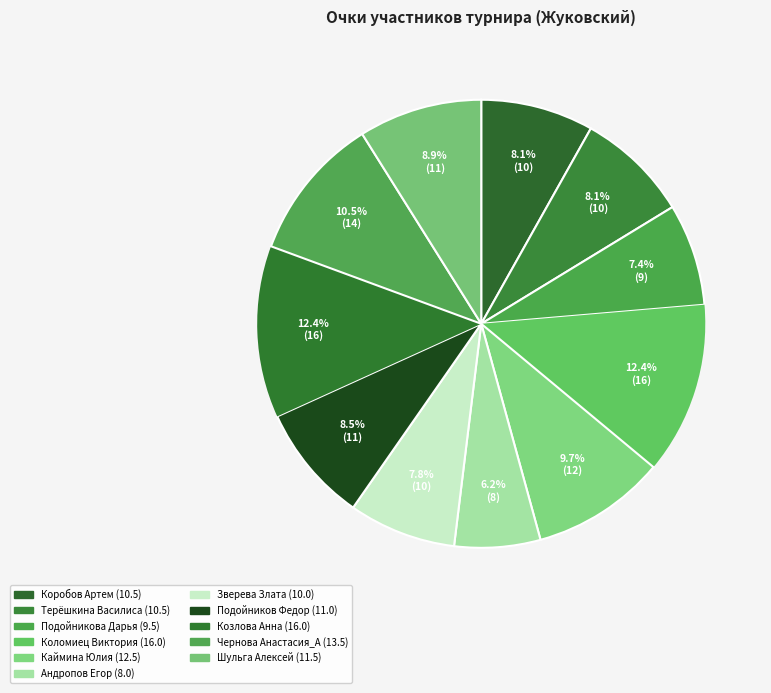

Count the number of slices in the pie.

11